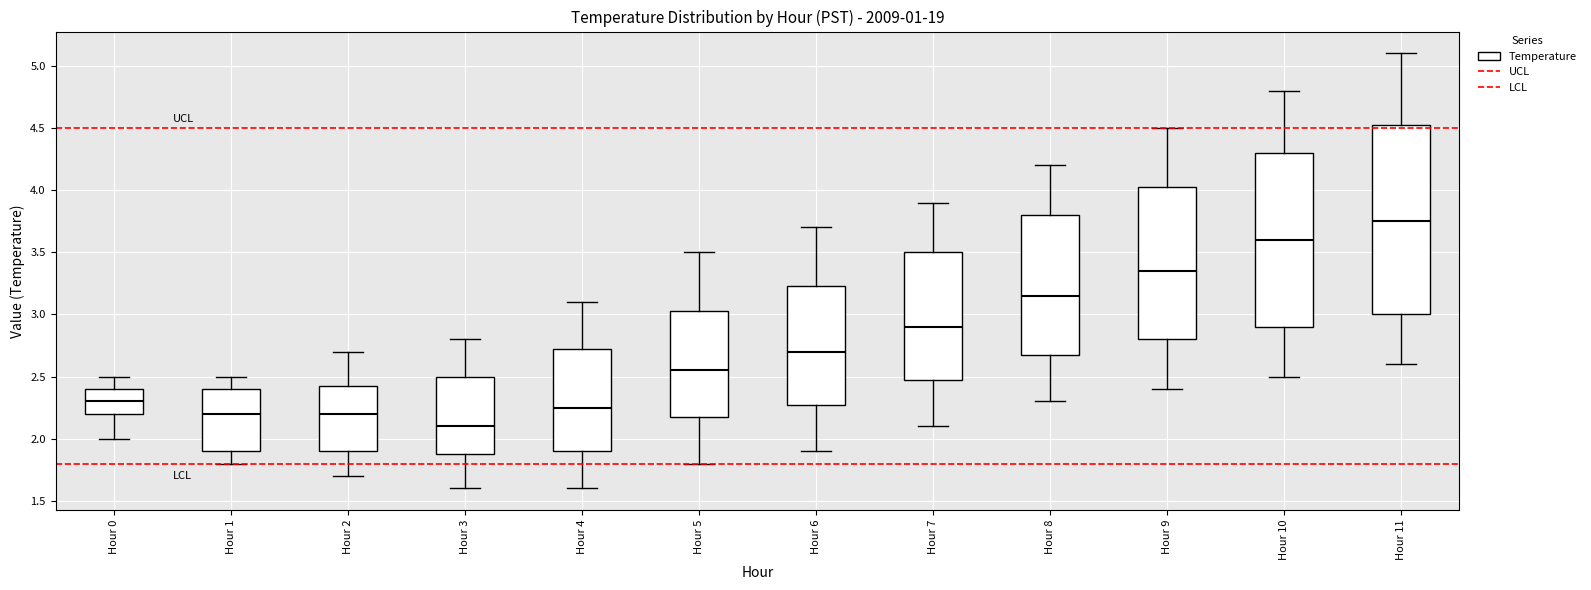

Where does the lower whisker of the box for Hour 2 end on the y-axis? The values are not printed on the chart, so give them approximately, as read against the axis.

1.70